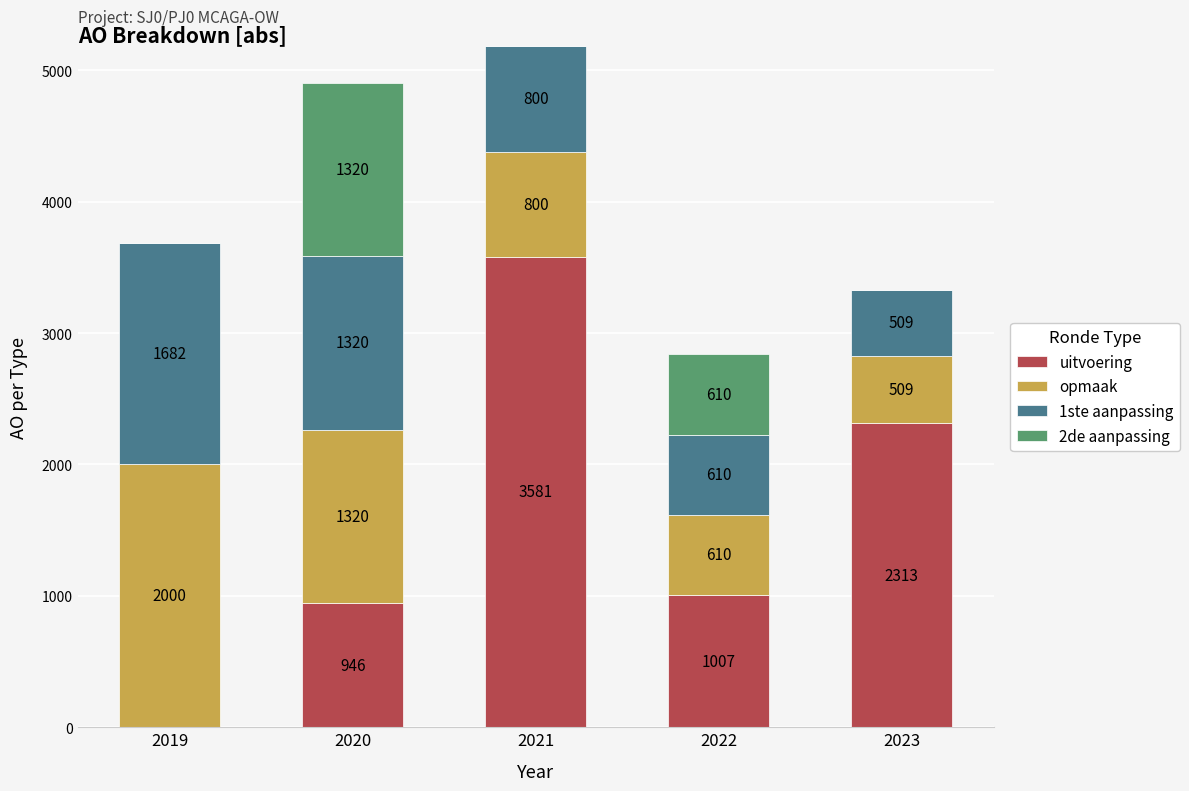

At which category is the sum across all series the highest?

2021